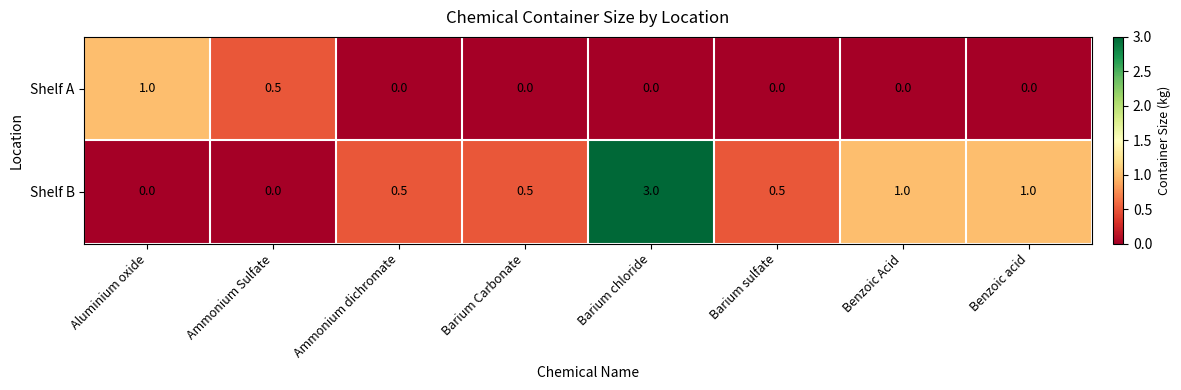

What is the sum of all Shelf A values?

1.5